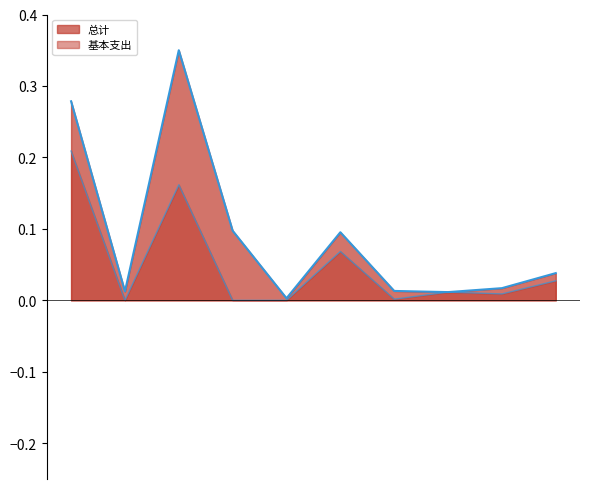

How many lines are shown in the chart?

2